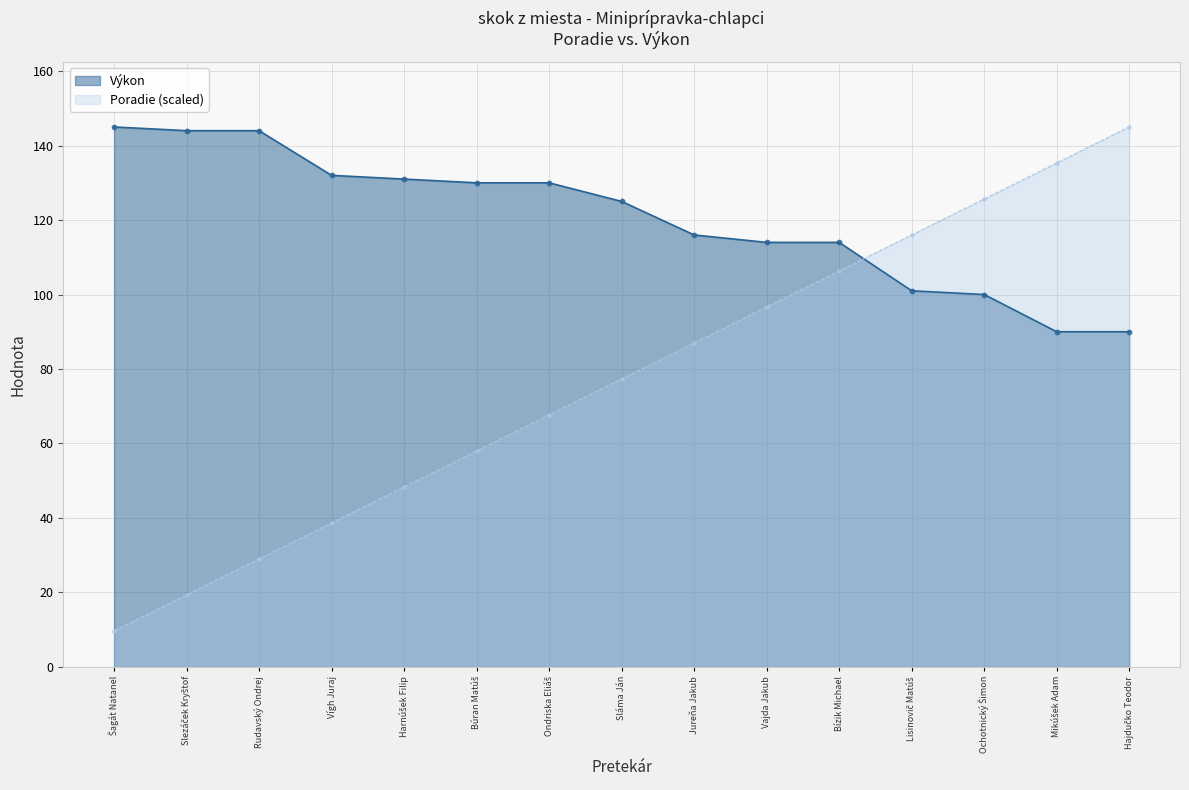

Is the value of Poradie at Harnúšek Filip greater than the value of Výkon at Jureňa Jakub?

No